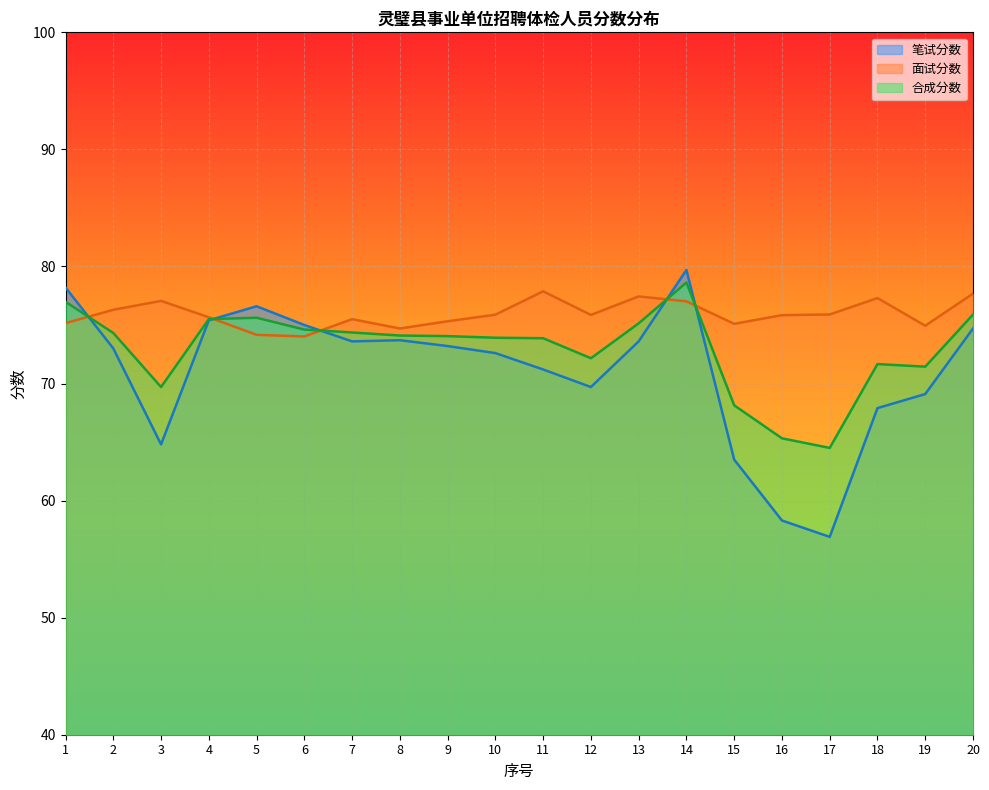

Is it true that 面试分数 equals 75.9 at 12?

True